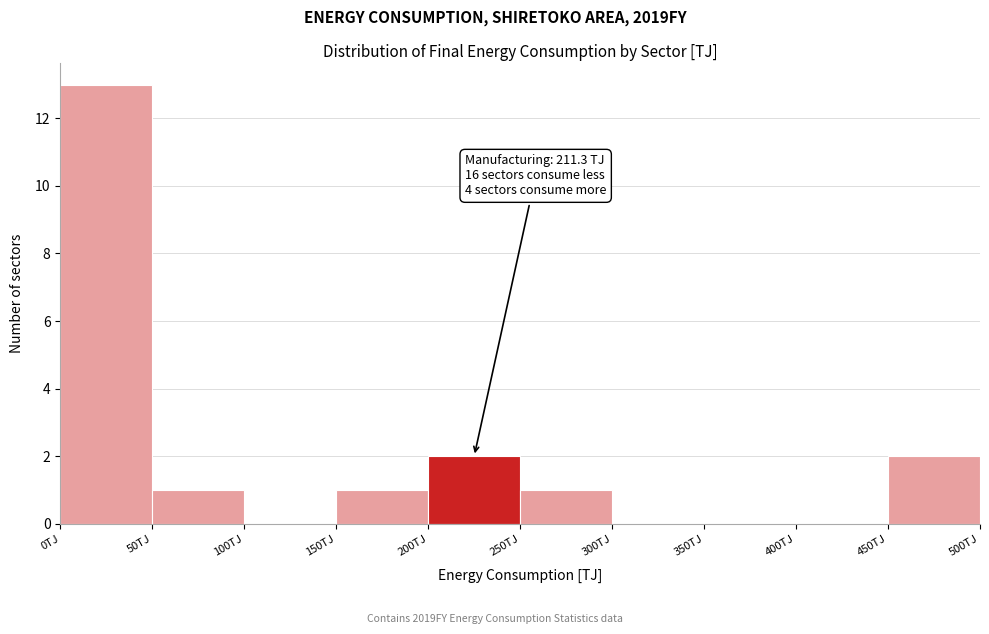

Over which range of the x-axis is the bar tallest?

0 to 50